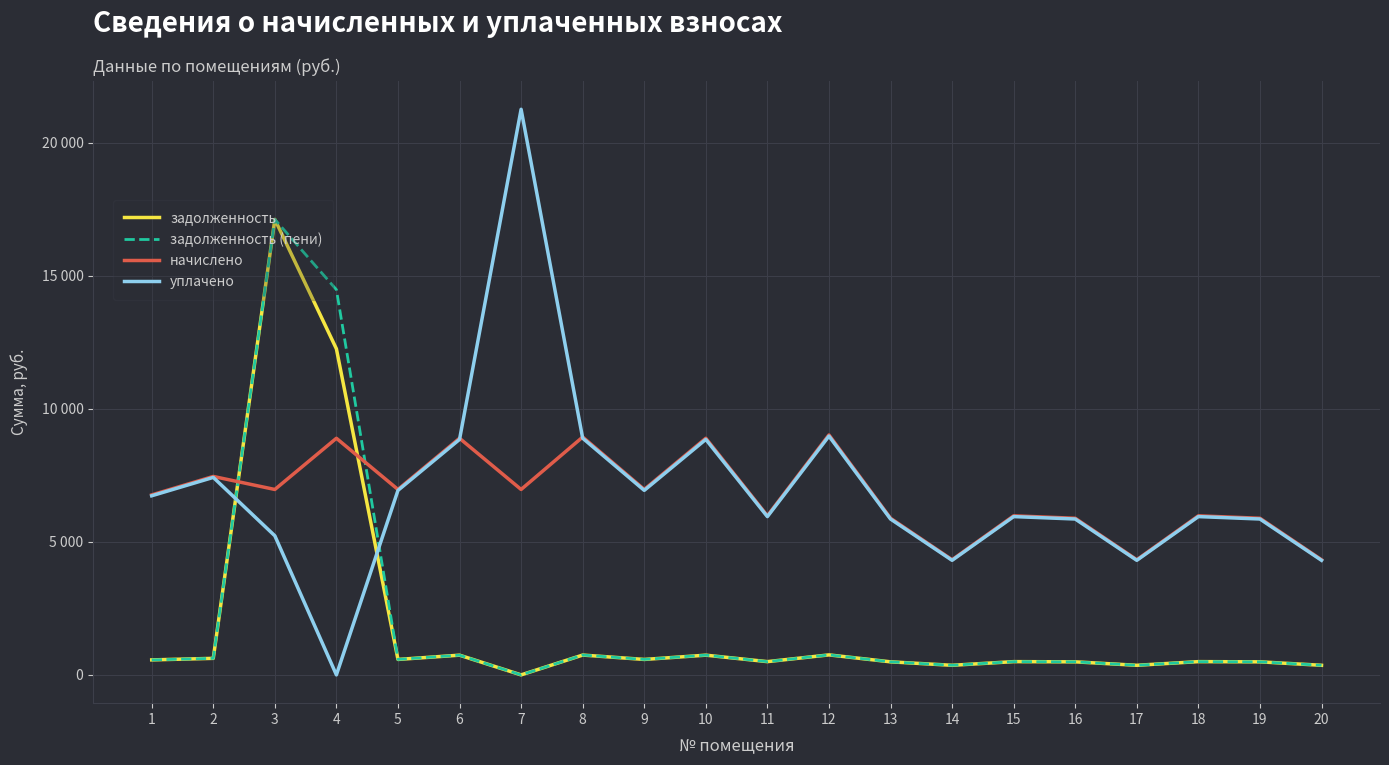

Which series changed the most between 6 and 12?

начислено